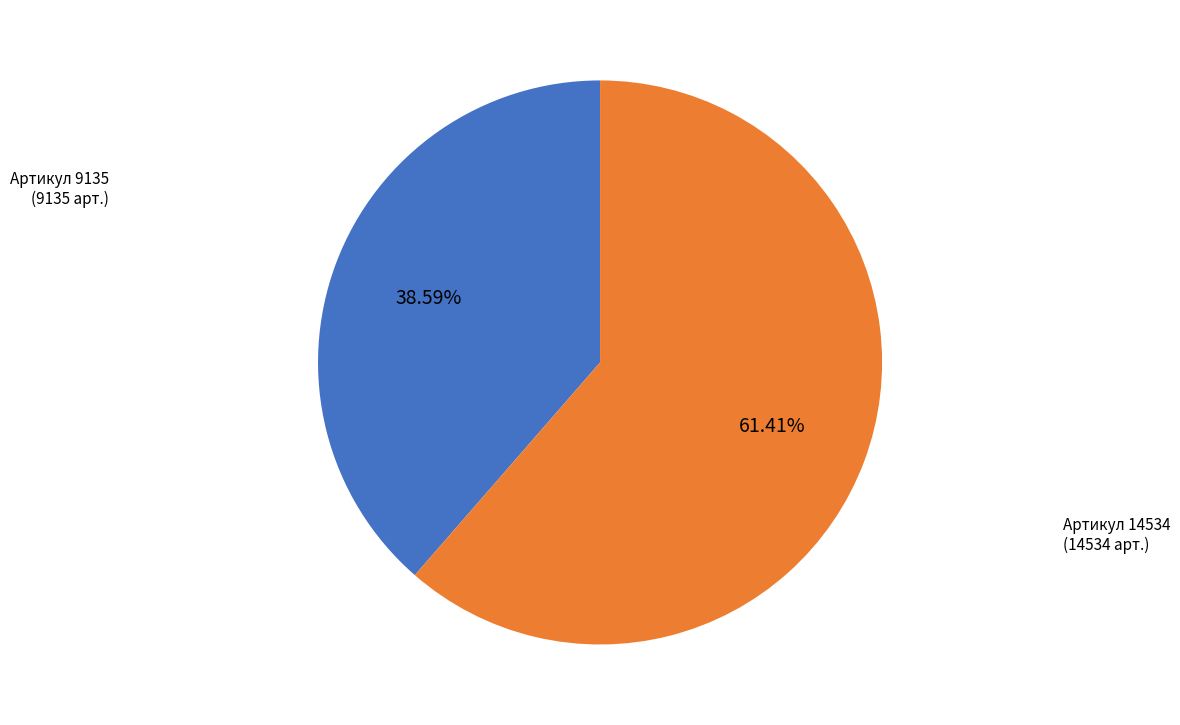

Is there any slice that represents more than half of the pie?

Yes